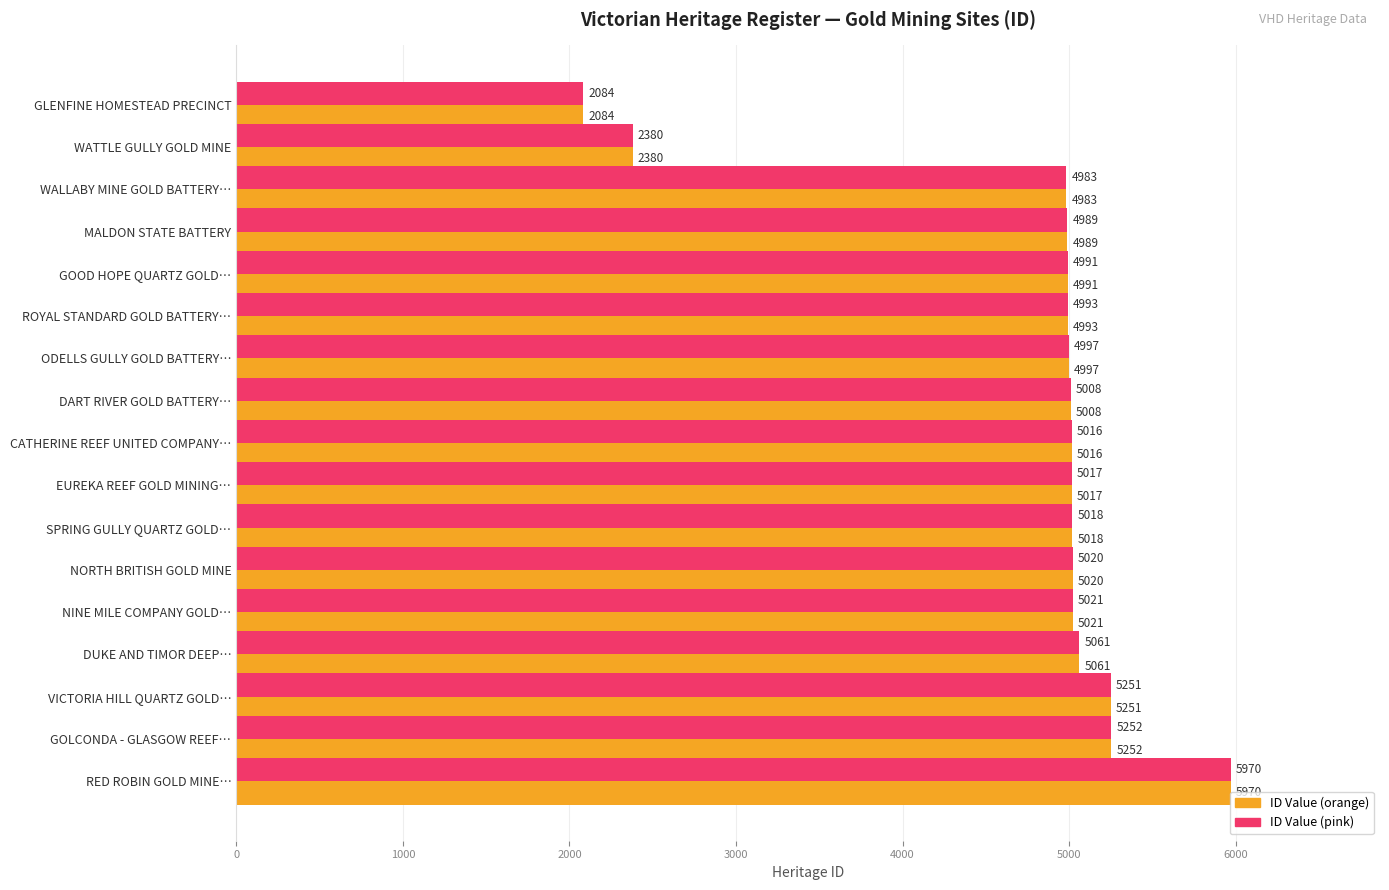

At which category is the sum across all series the highest?

RED ROBIN GOLD MINE…